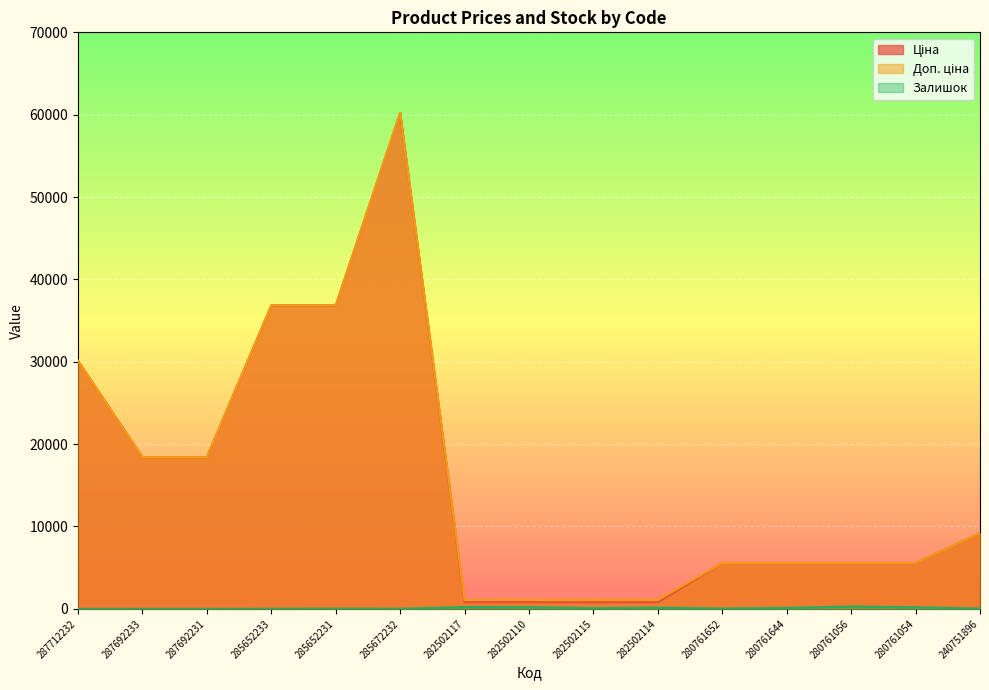

What is the greatest value displayed?

60205.6